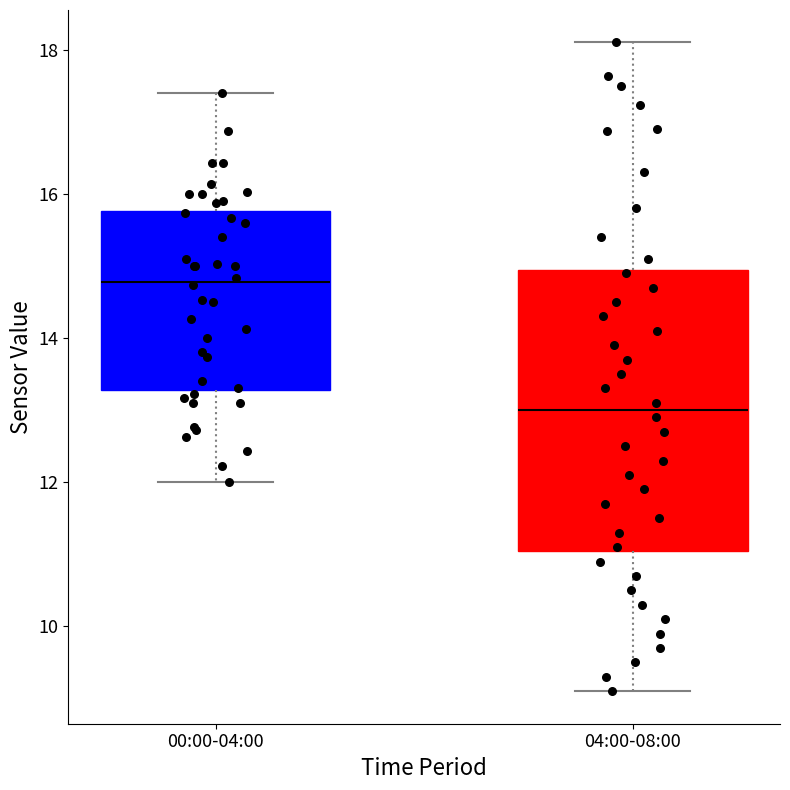

Reading left to right, transcribe this box plot: for each box, give where its median line is, the range the box spans, and where its two whiskers end, as read against the y-axis. The values are not printed on the chart, so give them approximately, as read against the axis.

00:00-04:00: median 14.8, box 13.2 to 15.8, whiskers 12.0 to 17.4
04:00-08:00: median 13.0, box 11.0 to 15.0, whiskers 9.2 to 18.2